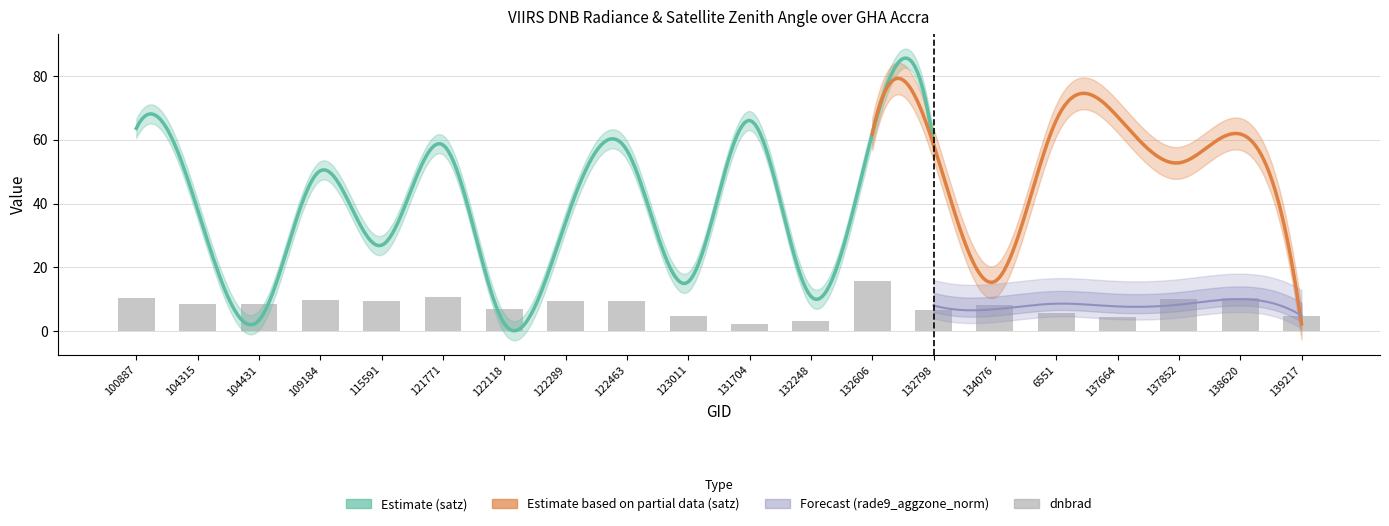

At how many categories does at least one series exceed 3?

20